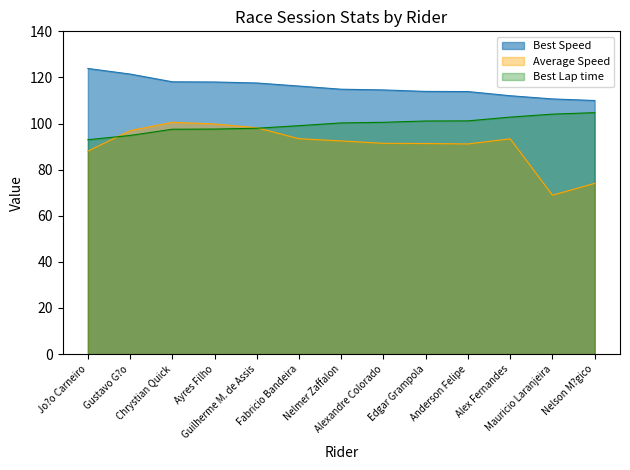

Count the number of categories in the chart.

13